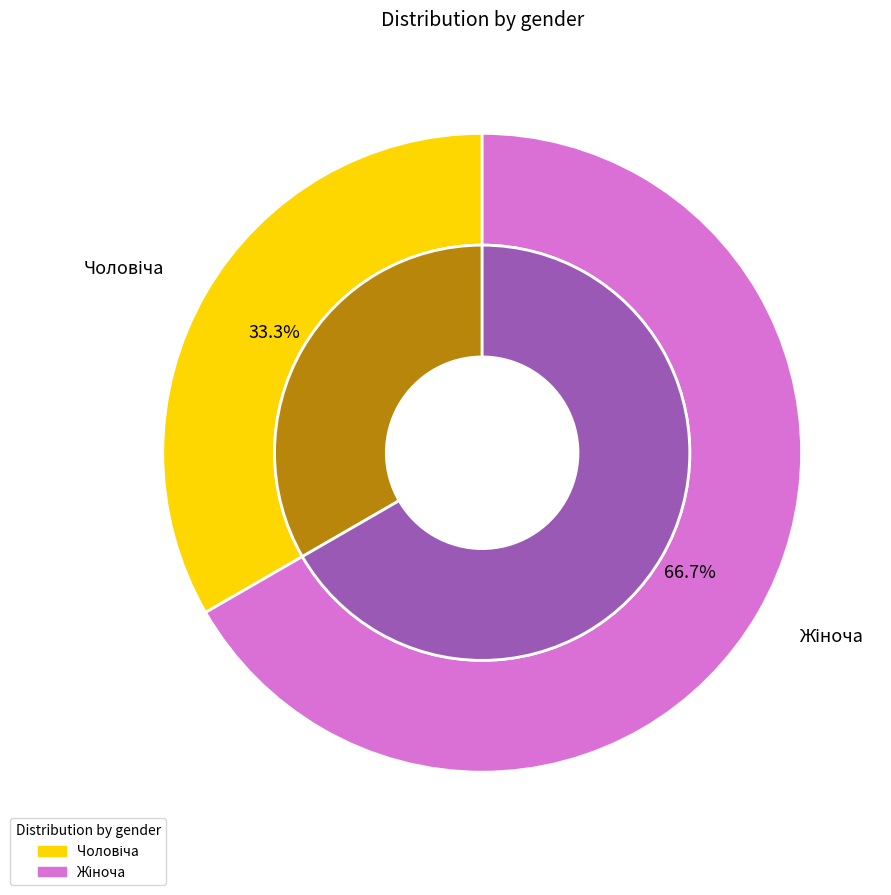

What is the smallest slice in the pie chart?

Чоловіча